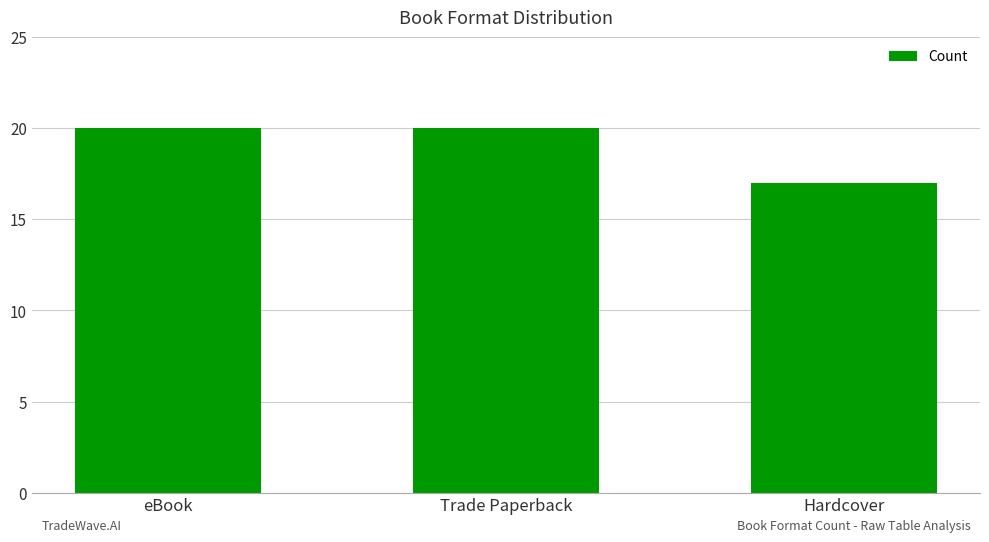

What position from the right is Trade Paperback?

2